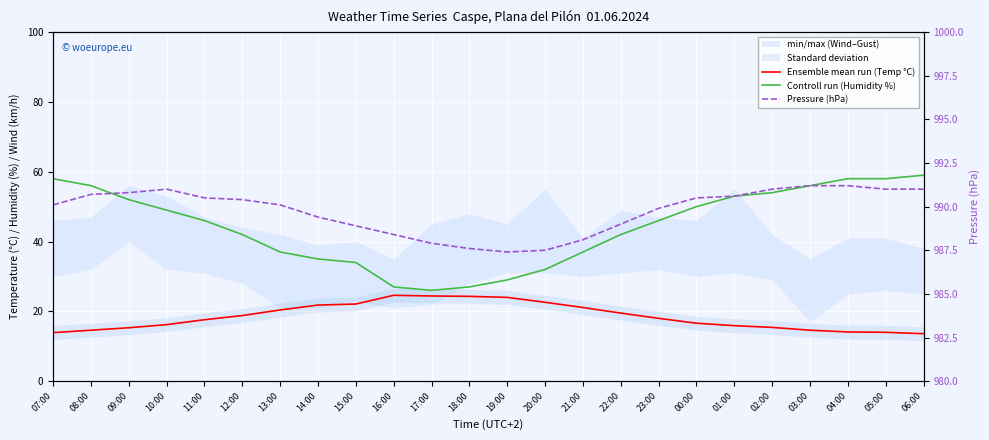

Which has a higher value, 23:00 or 20:00?

20:00